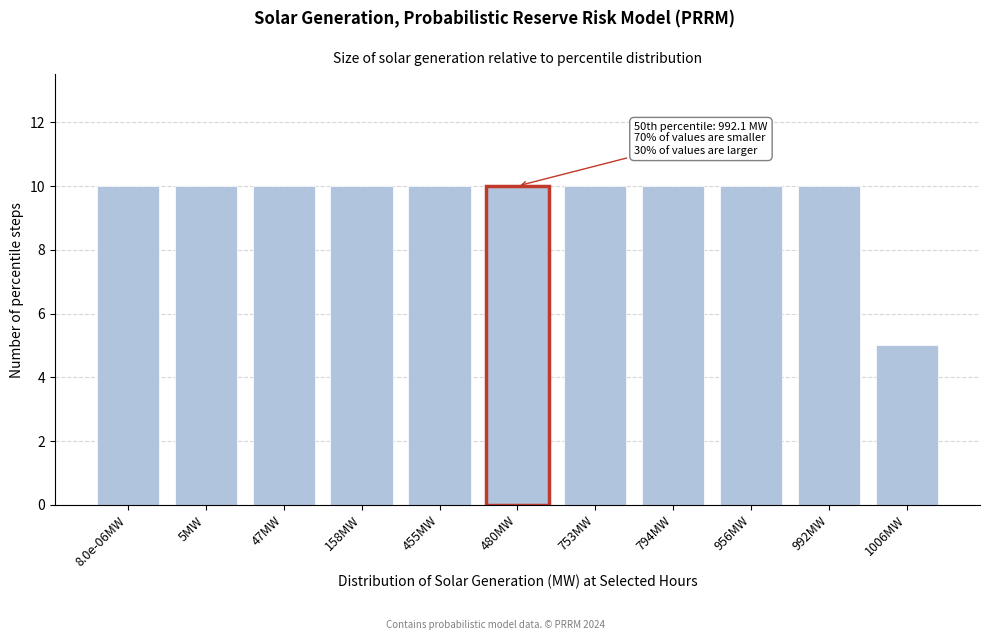

Reading left to right, transcribe all the data shown in this chart.

8.0e-06MW=10	5MW=10	47MW=10	158MW=10	455MW=10	480MW=10	753MW=10	794MW=10	956MW=10	992MW=10	1006MW=5